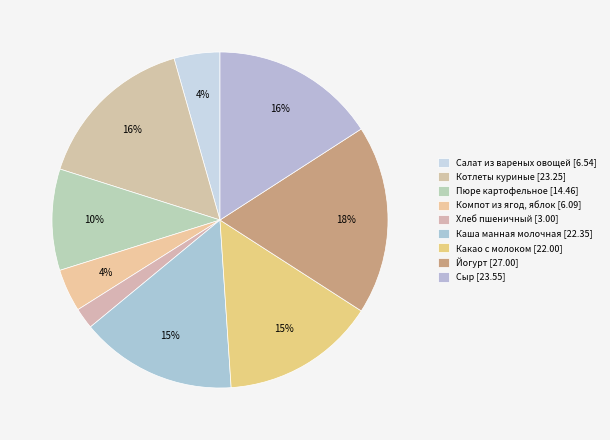

To the nearest percent, what portion does Пюре картофельное represent?

10%